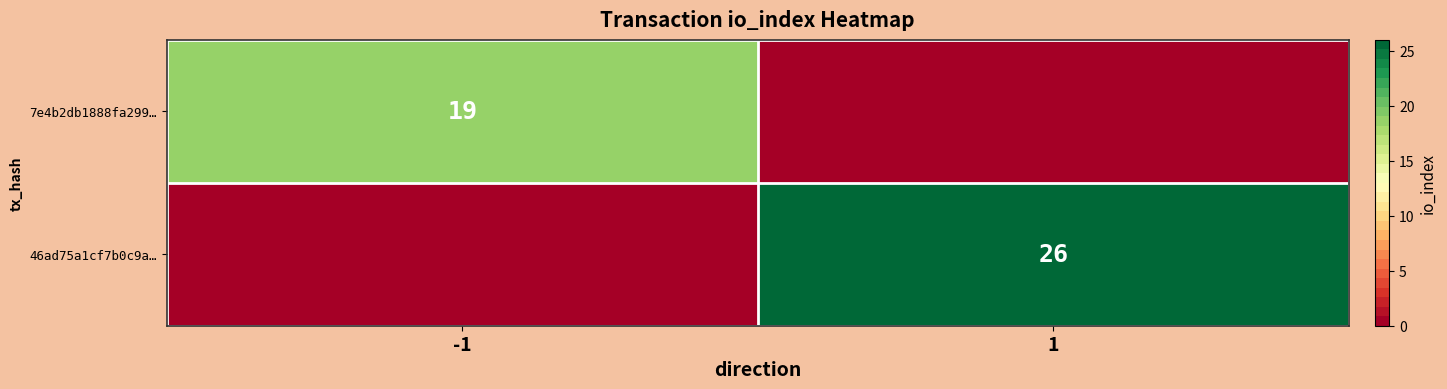

What is the total value across all series at -1?

19